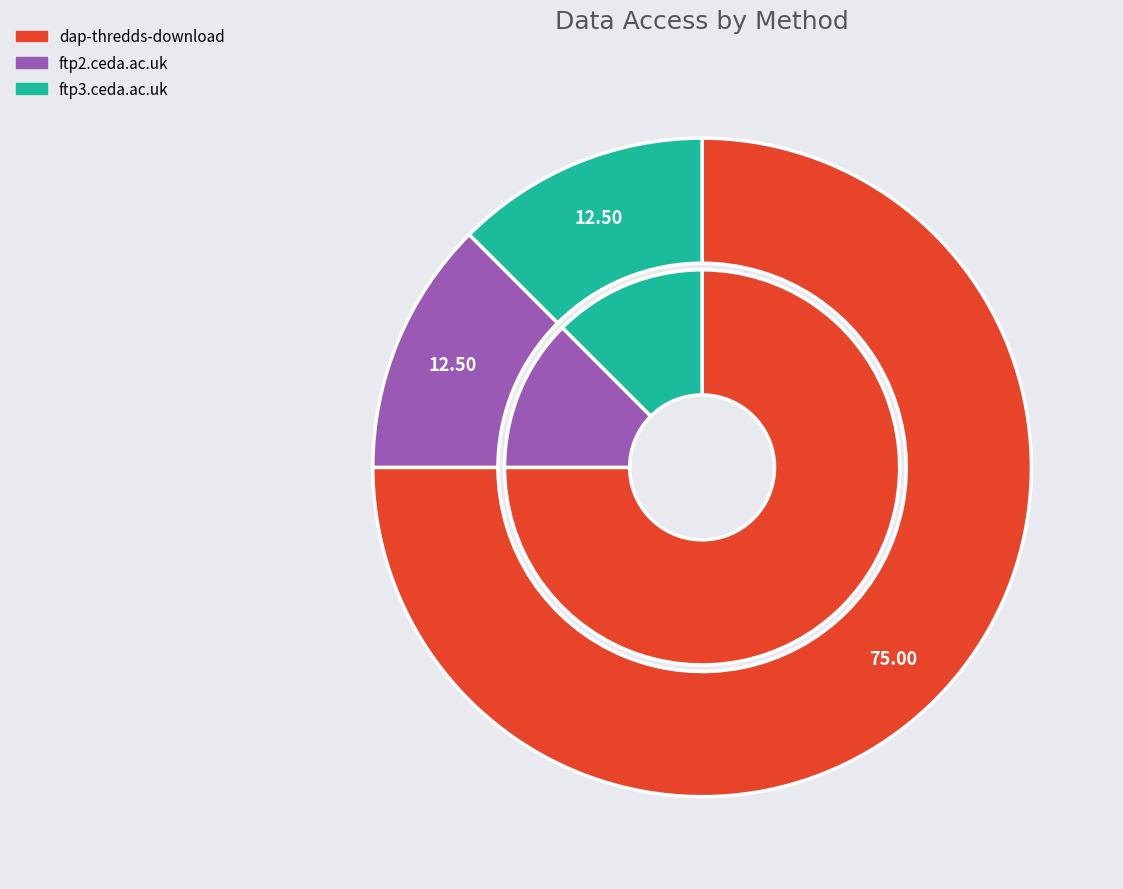

What percentage do ftp3.ceda.ac.uk and dap-thredds-download together represent?

87.5%